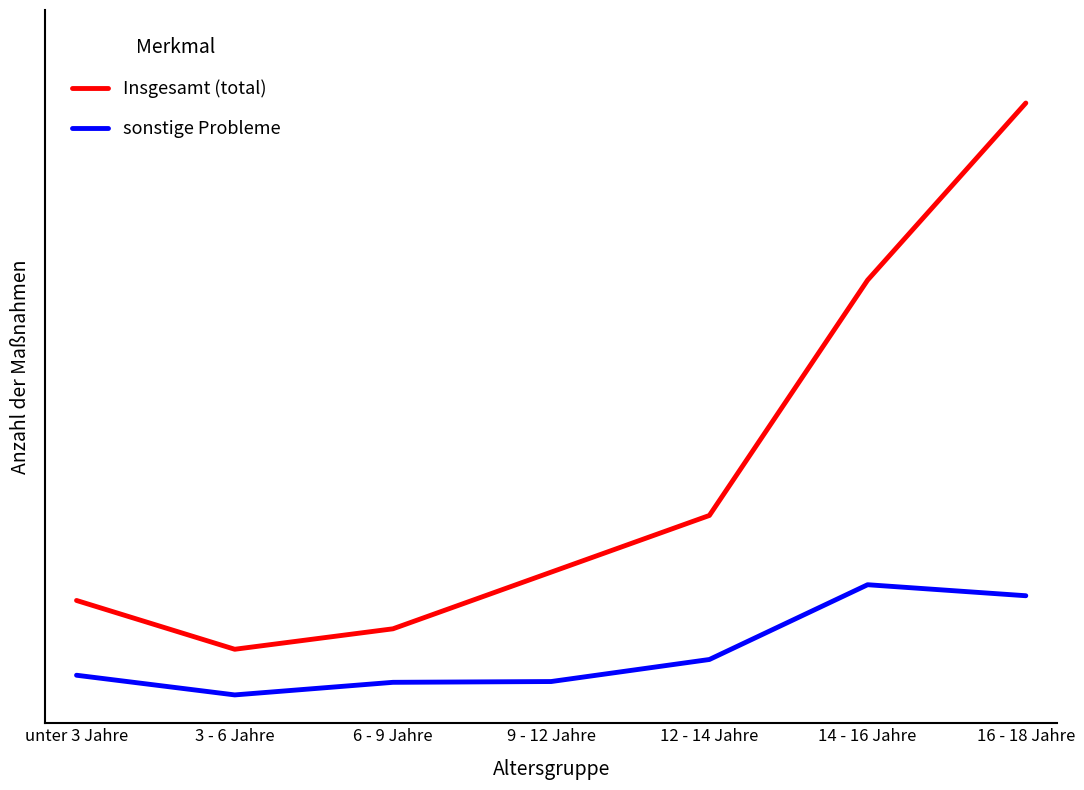

True or false: sonstige Probleme has more than 0 points higher than both neighbors.

True